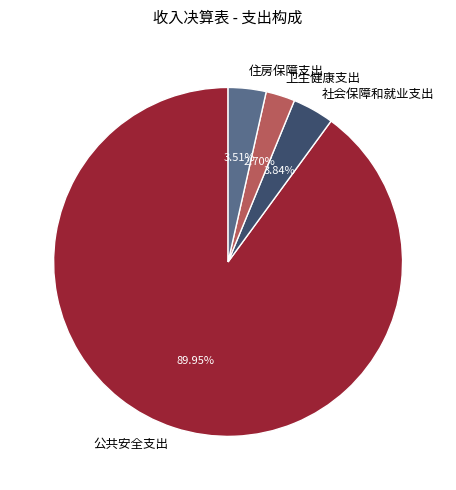

What portion of the pie excludes 住房保障支出?

96.5%